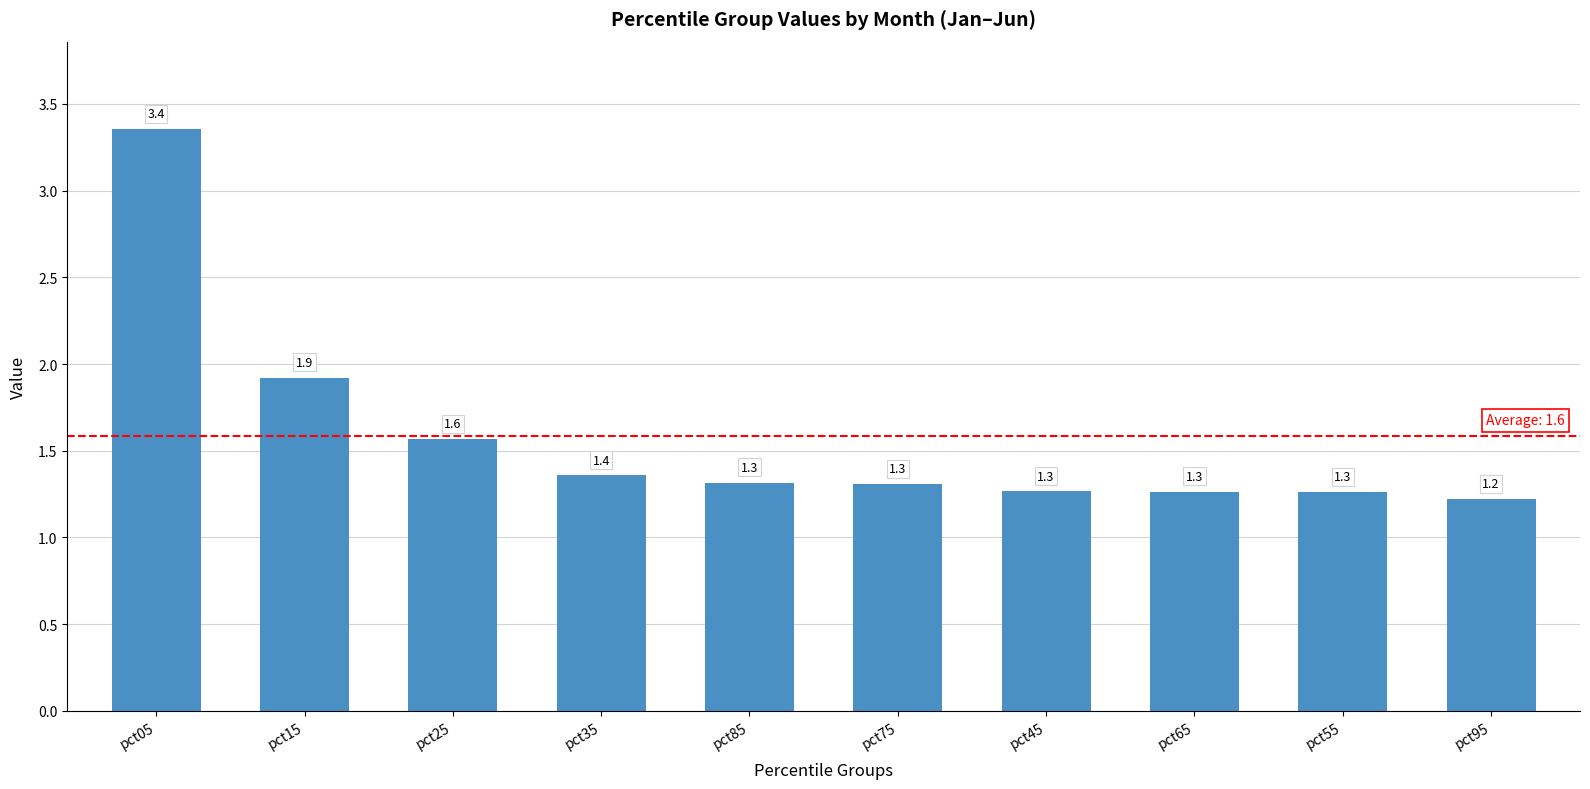

What is the smallest value displayed?

1.2